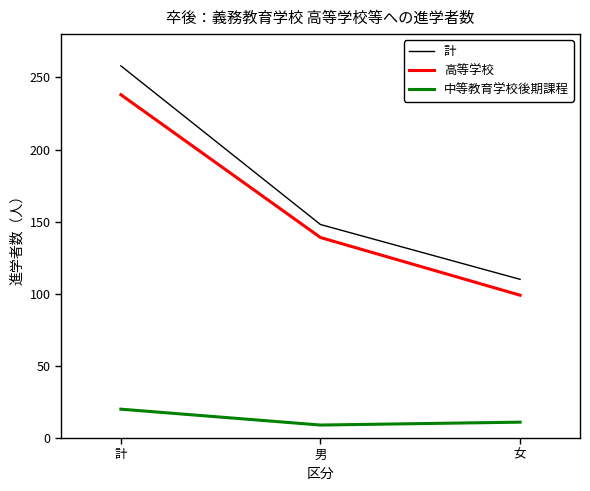

At which label is 高等学校 closest to 168?

男